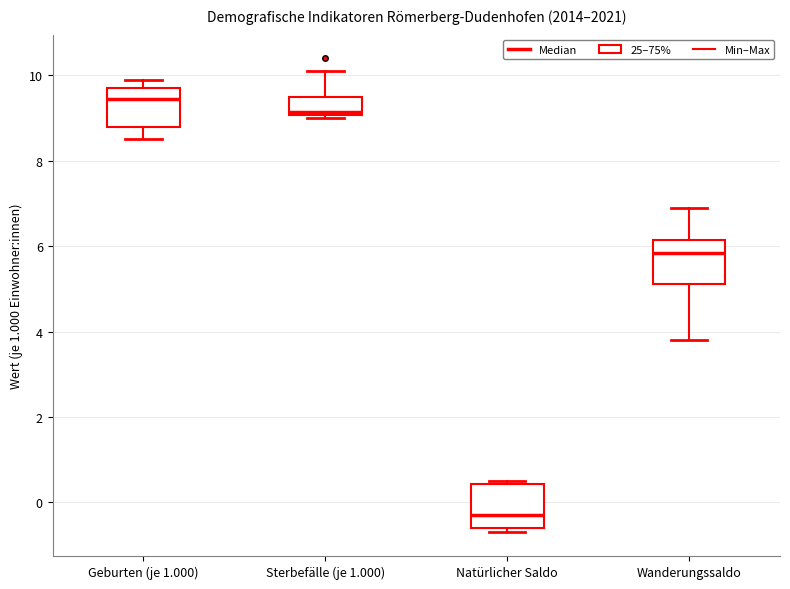

Which box's median line is the lowest?

Natürlicher Saldo